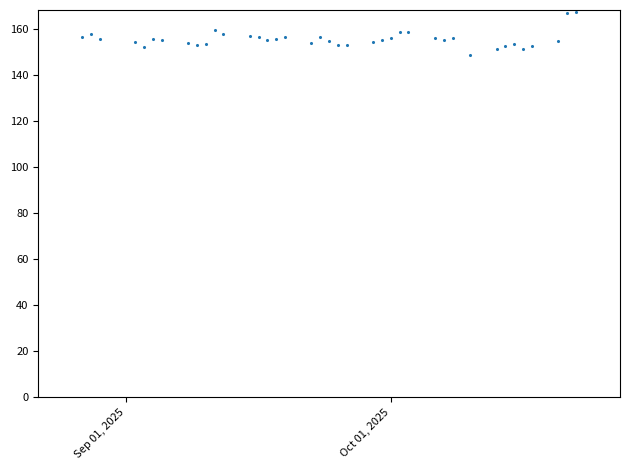

What is the range of Y values (max minus min)?

18.5